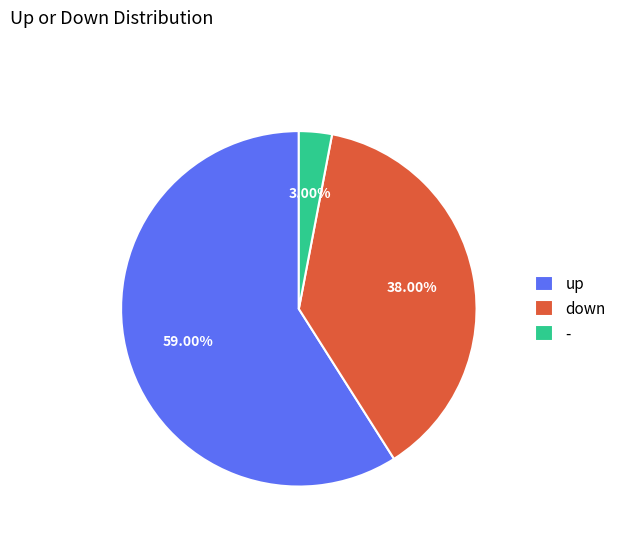

Is there any slice that represents more than half of the pie?

Yes